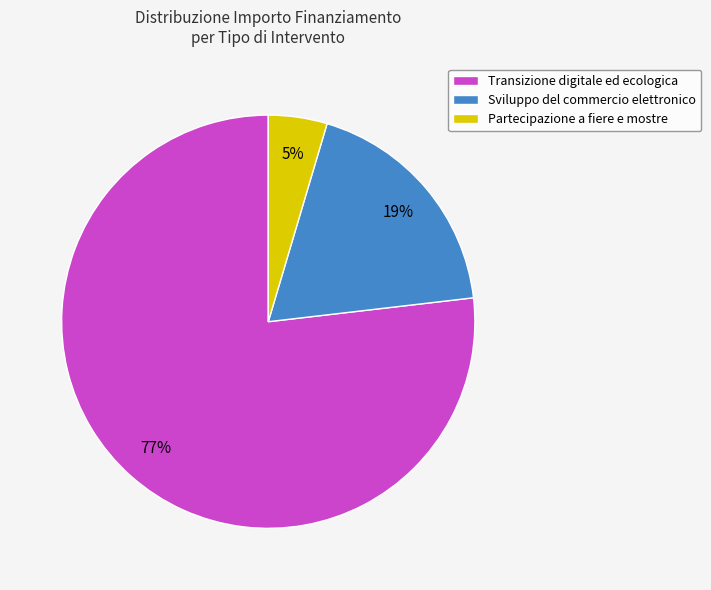

Is there a majority slice in this chart?

Yes